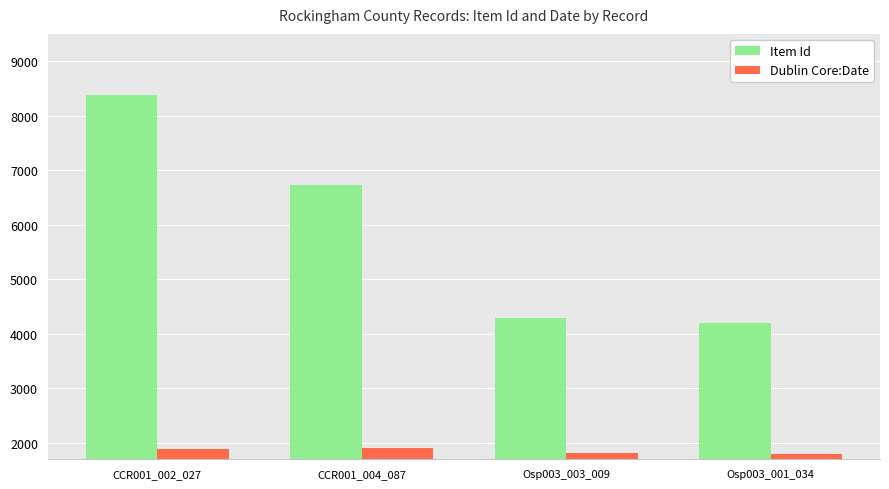

What is the sum of all Dublin Core:Date values?

7417